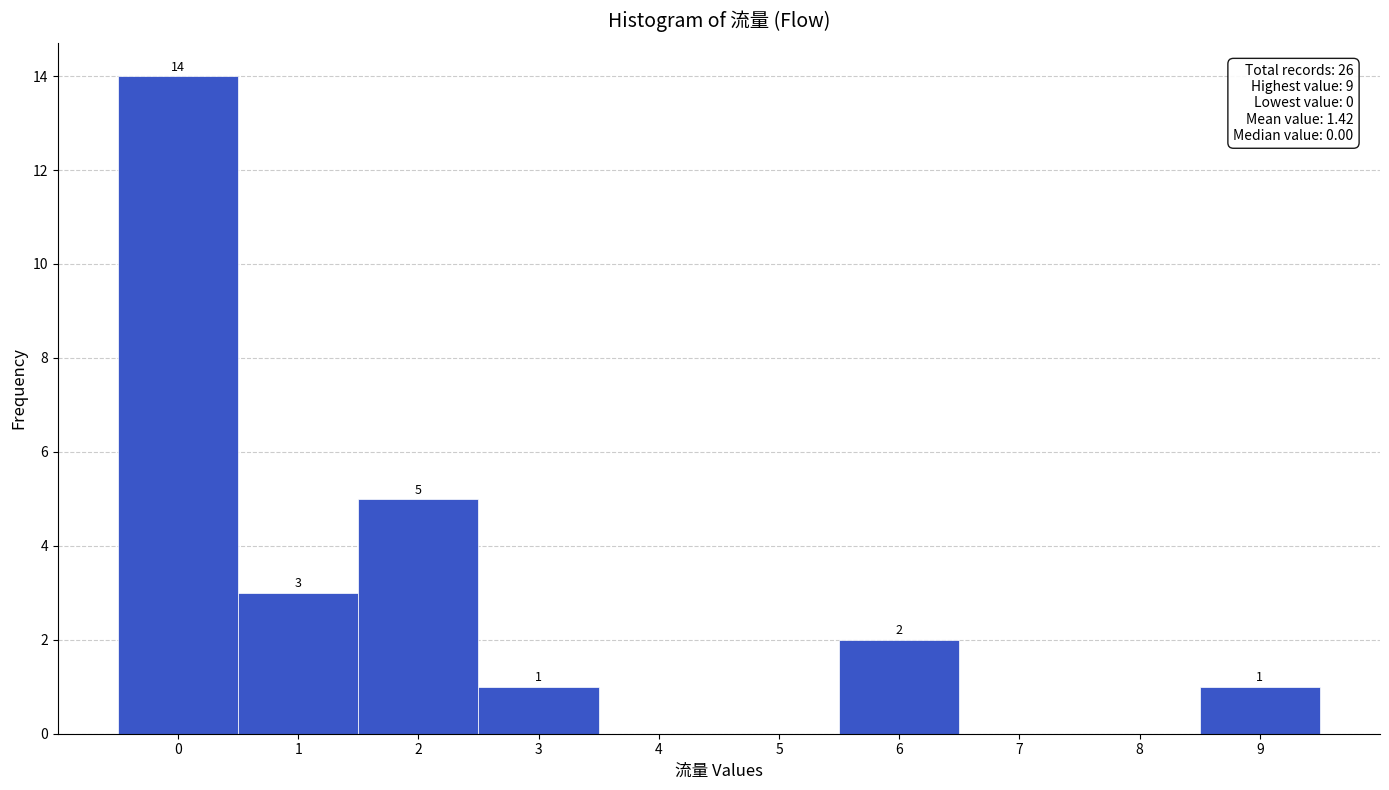

Which range on the x-axis has the tallest bar?

-0.5 to 0.5